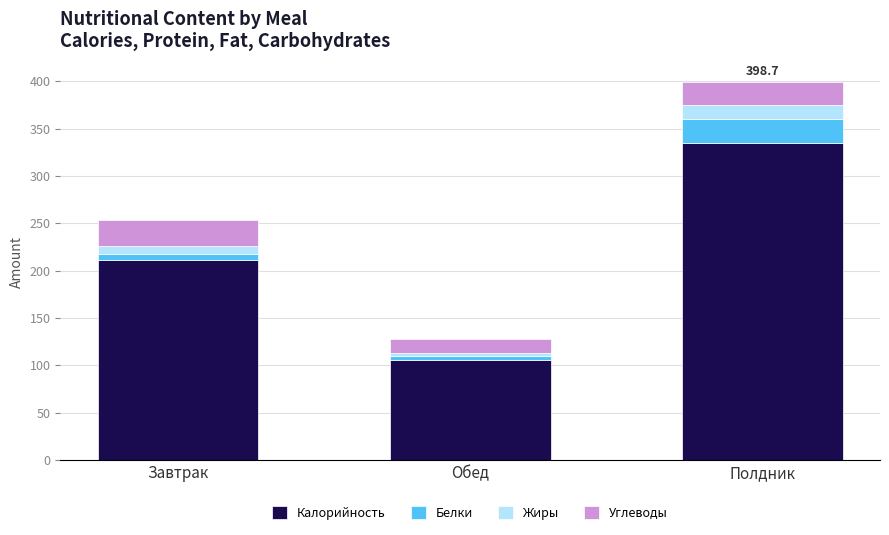

Is it true that Калорийность equals 211.4 at Завтрак?

True